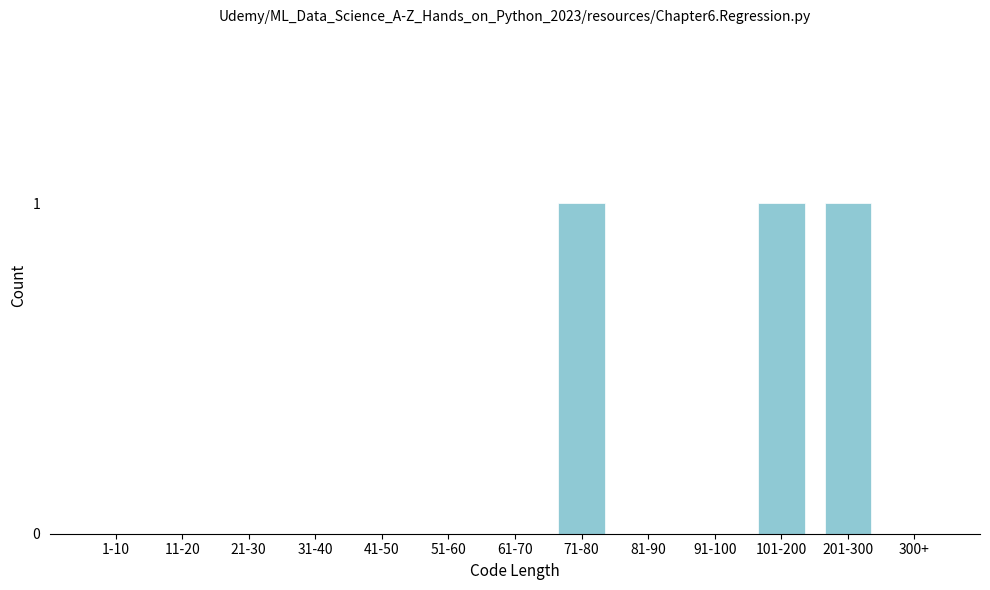

Reading right to left, list all the values displayed in this chart.

300+=0	201-300=1	101-200=1	91-100=0	81-90=0	71-80=1	61-70=0	51-60=0	41-50=0	31-40=0	21-30=0	11-20=0	1-10=0